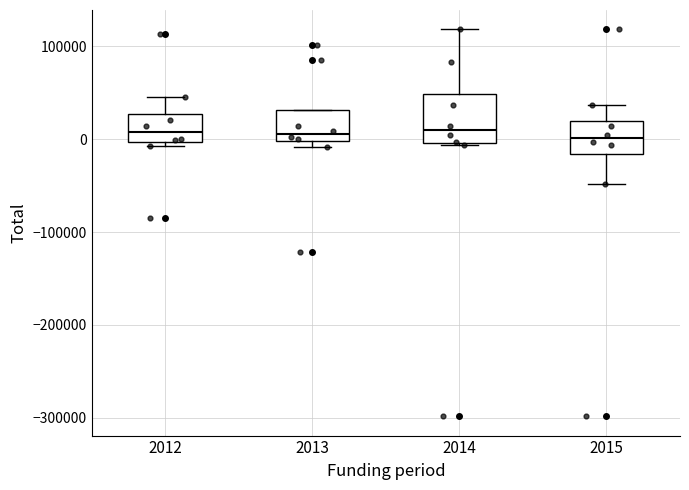

Where does the upper whisker of the box at x = 2015 end on the y-axis? The values are not printed on the chart, so give them approximately, as read against the axis.

40000